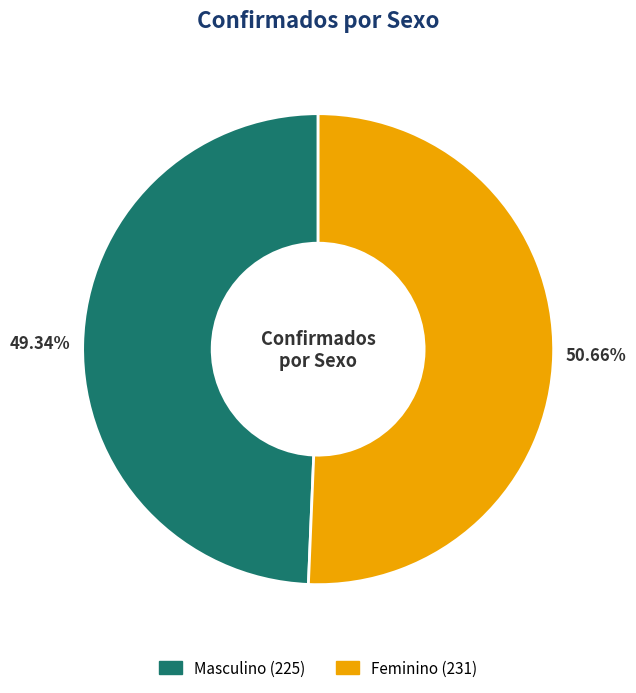

Approximately how many times larger is the value at Feminino compared to Masculino?

1.0